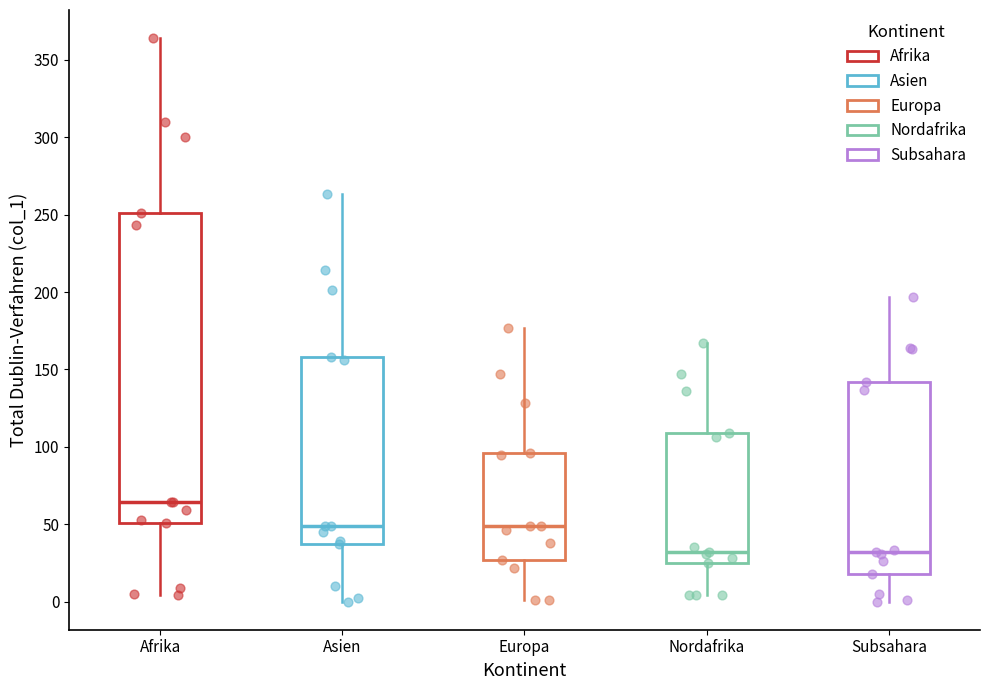

Reading left to right, transcribe this box plot: for each box, give where its median line is, the range the box spans, and where its two whiskers end, as read against the y-axis. The values are not printed on the chart, so give them approximately, as read against the axis.

Afrika: median 65, box 50 to 250, whiskers 5 to 365
Asien: median 50, box 35 to 160, whiskers 0 to 265
Europa: median 50, box 25 to 95, whiskers 0 to 175
Nordafrika: median 30, box 25 to 110, whiskers 5 to 165
Subsahara: median 30, box 20 to 140, whiskers 0 to 195